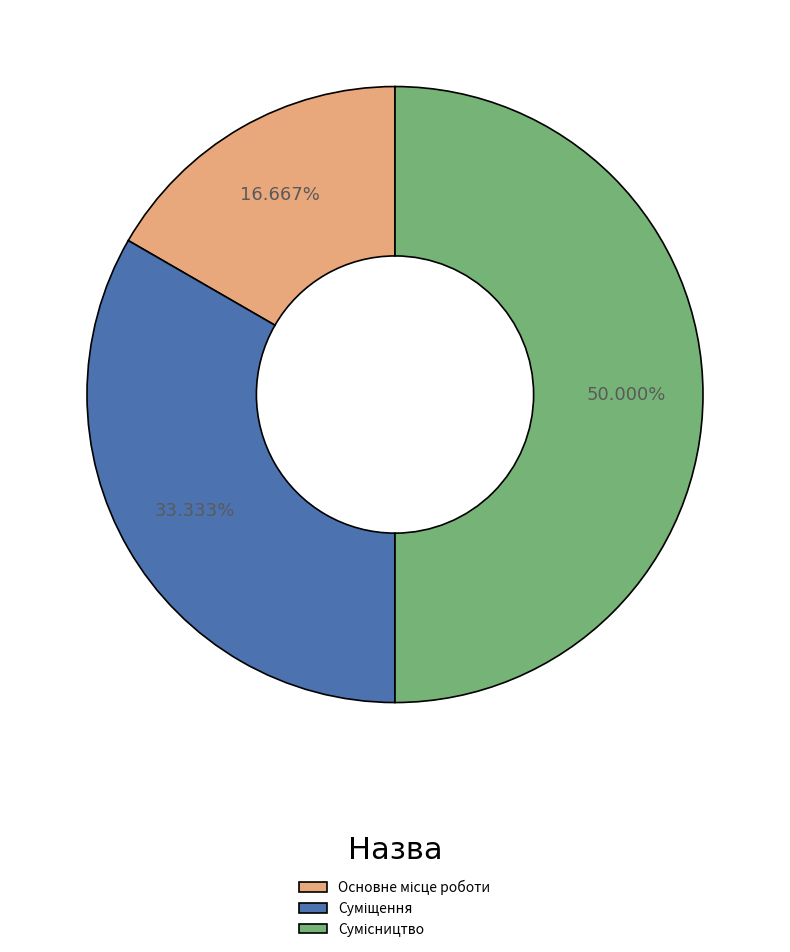

Rank the categories by value from lowest to highest.

Основне місце роботи, Суміщення, Сумісництво